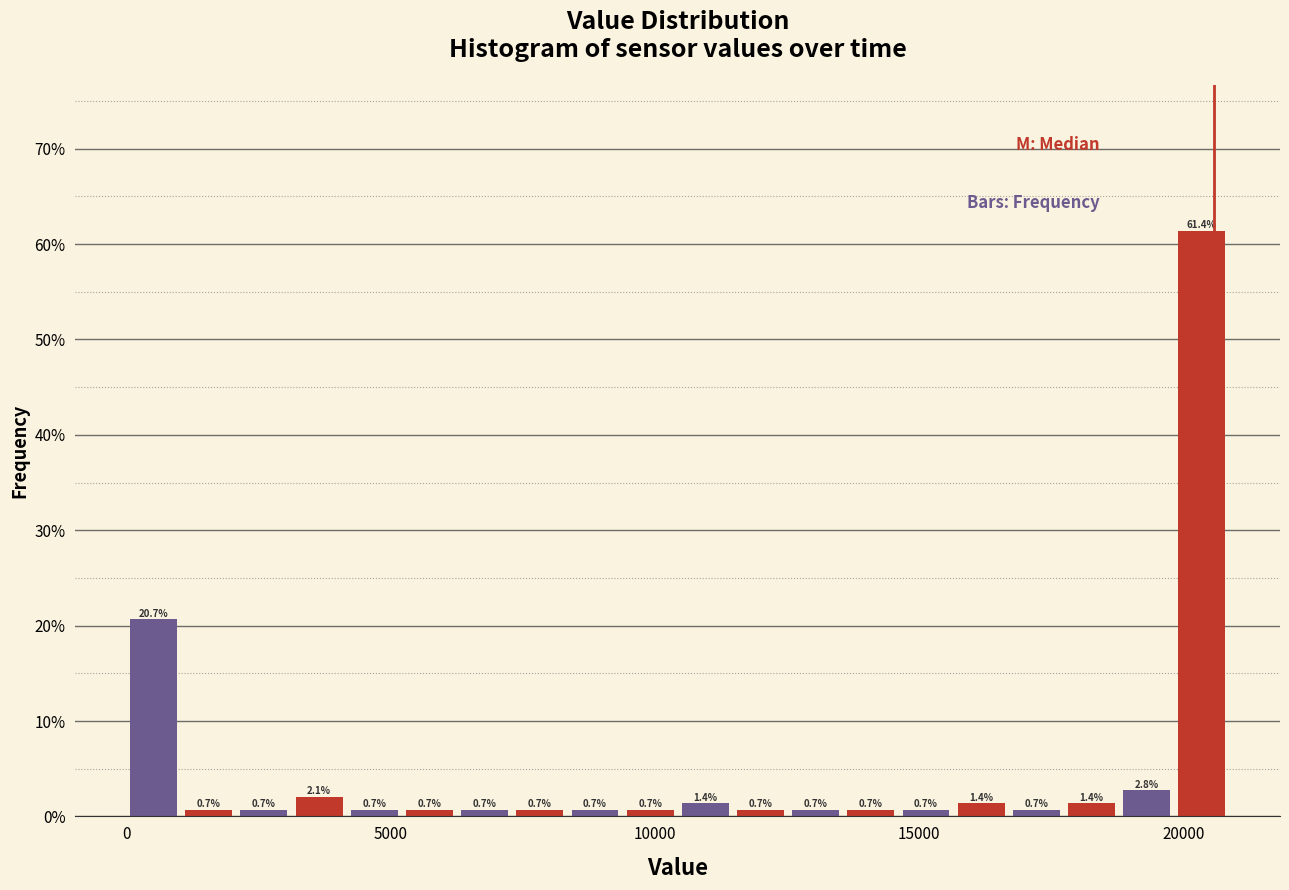

Around what value on the x-axis is the tallest bar? Give the approximate position of its centre, as read against the axis.

20500